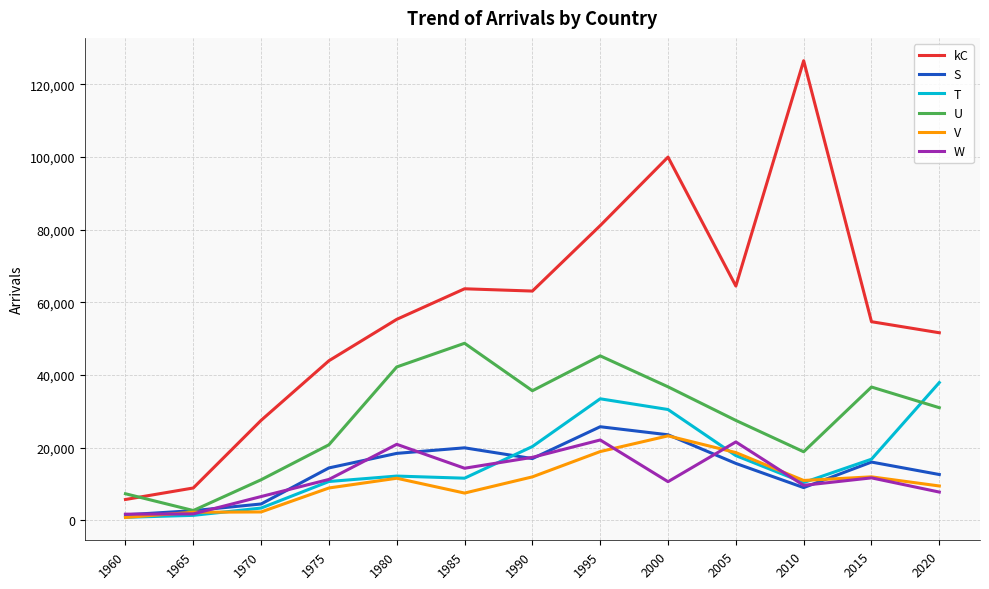

After their last crossing, which series has the higher values: T or U?

T